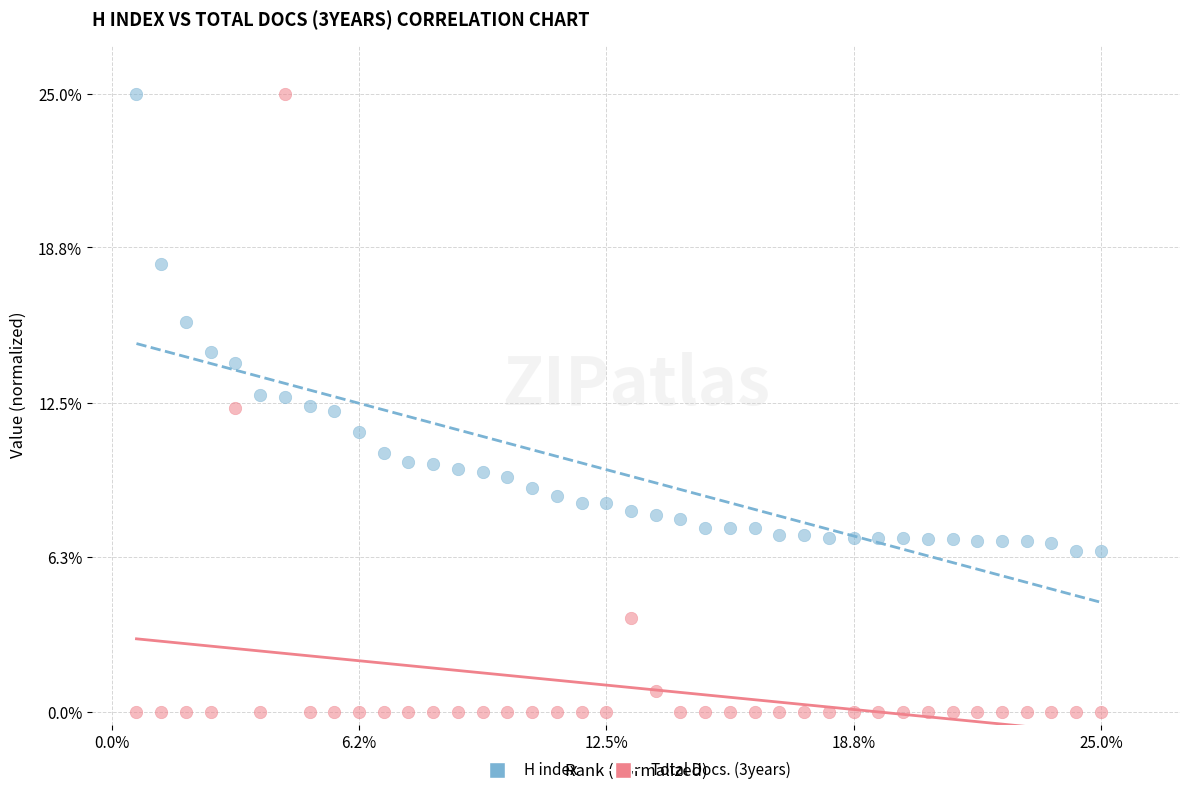

Which series contains the lowest Y value?

Total Docs. (3years)